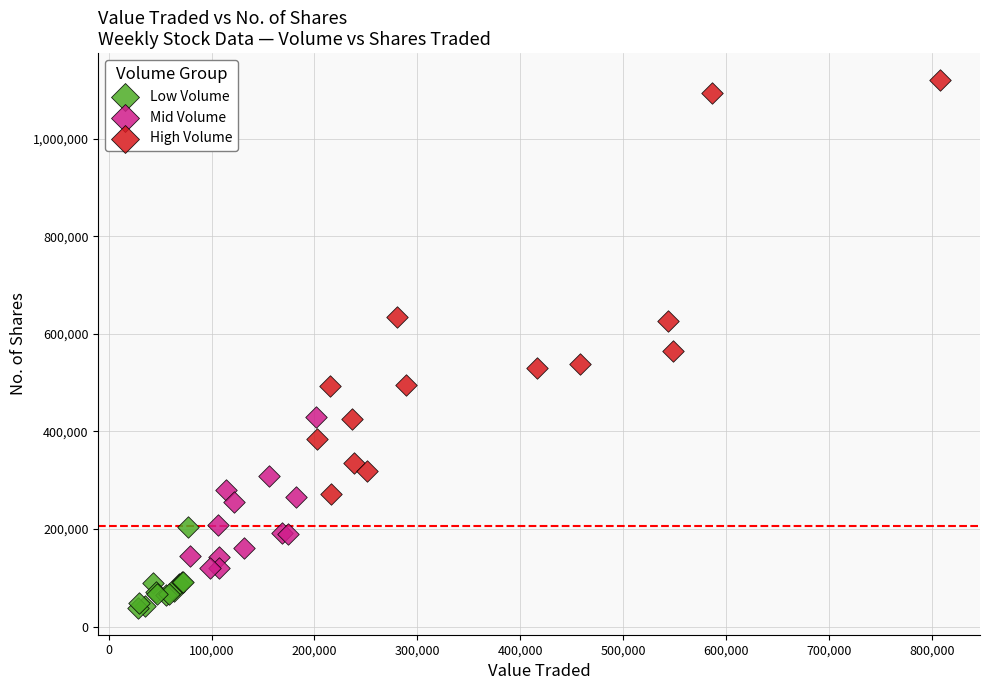

Which series contains the lowest Y value?

Low Volume